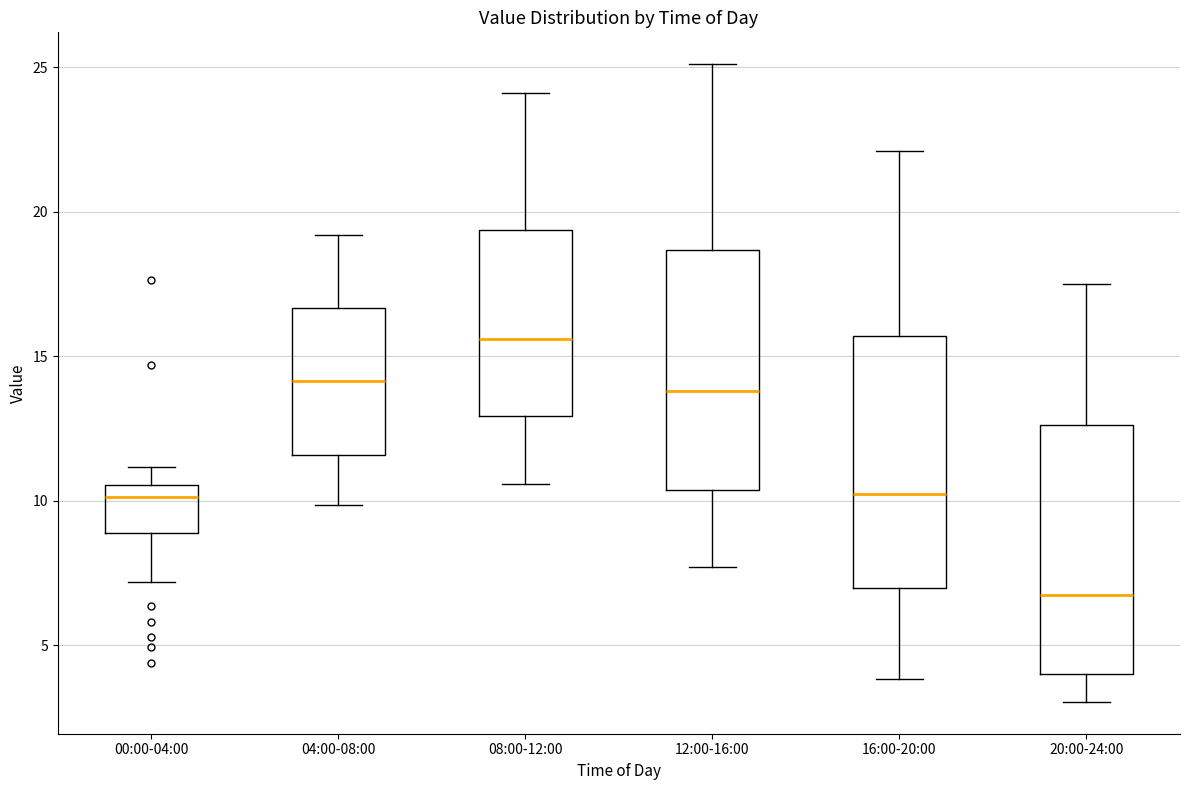

Reading left to right, transcribe this box plot: for each box, give where its median line is, the range the box spans, and where its two whiskers end, as read against the y-axis. The values are not printed on the chart, so give them approximately, as read against the axis.

00:00-04:00: median 10.0, box 9.0 to 10.5, whiskers 7.0 to 11.0
04:00-08:00: median 14.0, box 11.5 to 16.5, whiskers 10.0 to 19.0
08:00-12:00: median 15.5, box 13.0 to 19.5, whiskers 10.5 to 24.0
12:00-16:00: median 14.0, box 10.5 to 18.5, whiskers 7.5 to 25.0
16:00-20:00: median 10.5, box 7.0 to 15.5, whiskers 4.0 to 22.0
20:00-24:00: median 7.0, box 4.0 to 12.5, whiskers 3.0 to 17.5